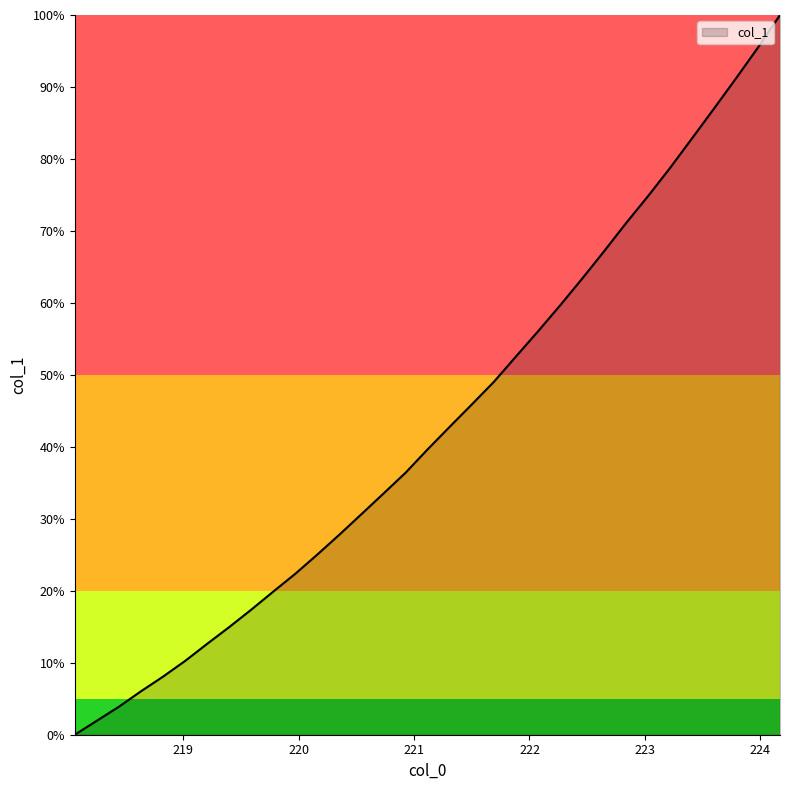

What is the value of the 17th point from the left?

0.4